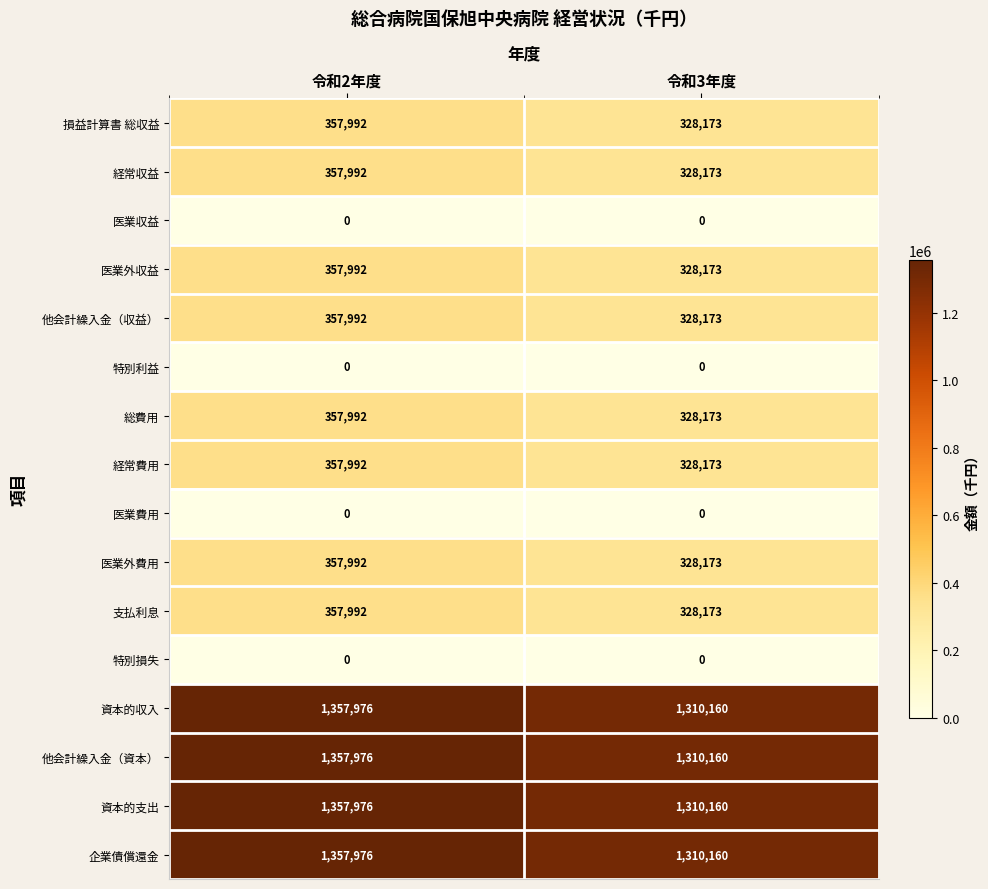

Count the number of categories in the chart.

2